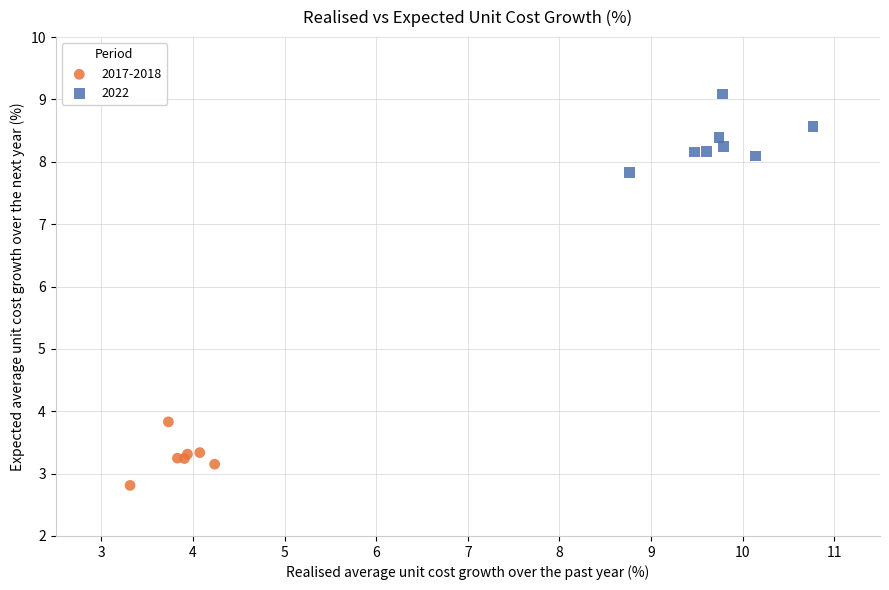

Which series contains the highest Y value?

2022